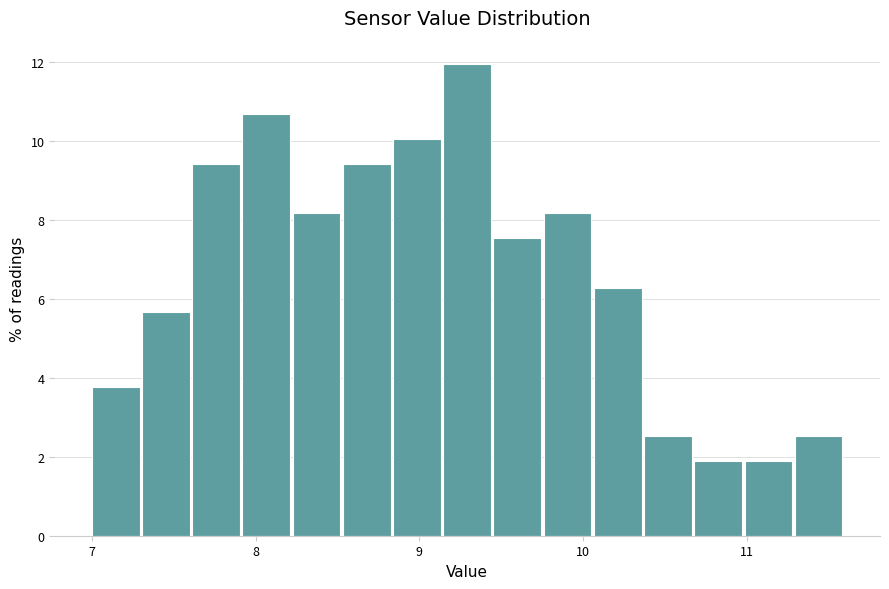

Read against the x-axis, roughly where is the centre of the tallest bar?

9.3